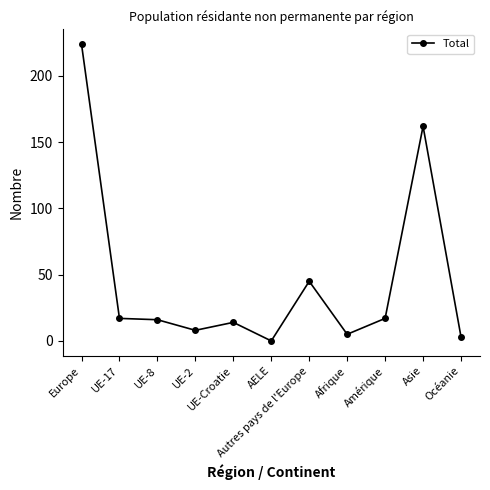

True or false: the data has more than 2 interior local peaks.

True